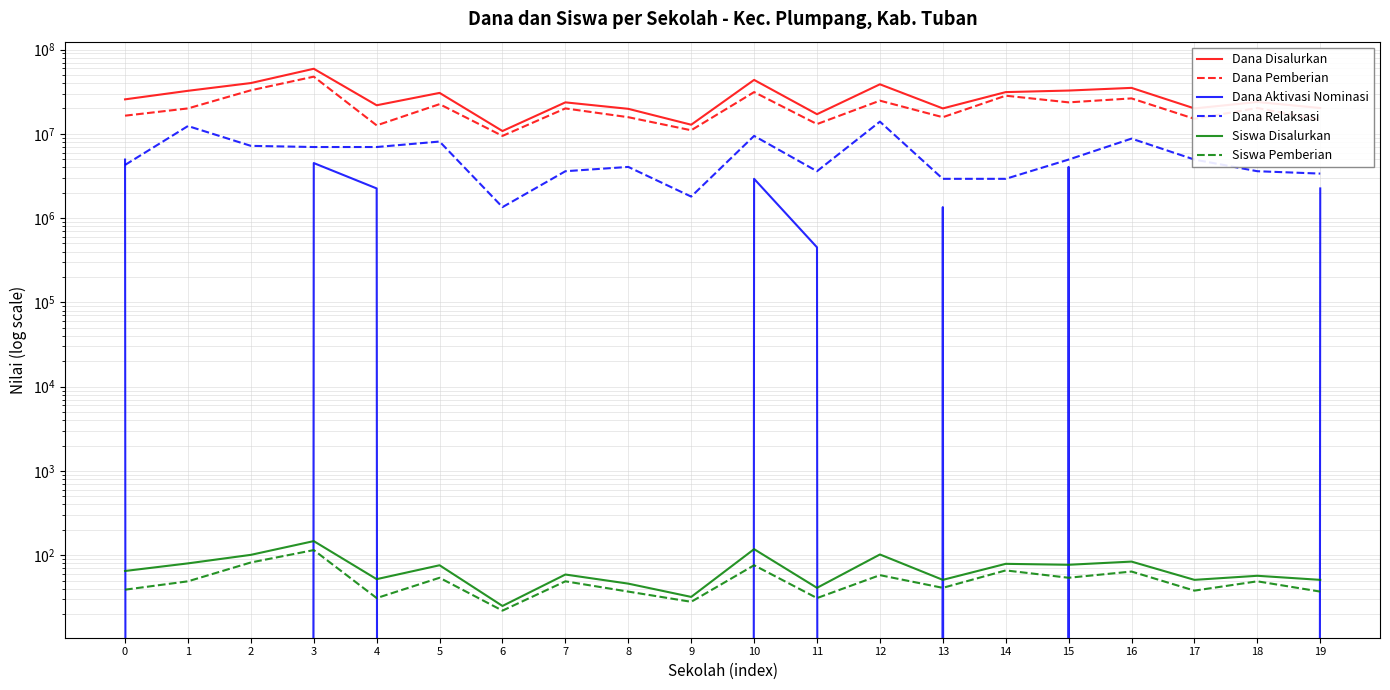

How many values in the Dana Pemberian series exceed 20025000?

9